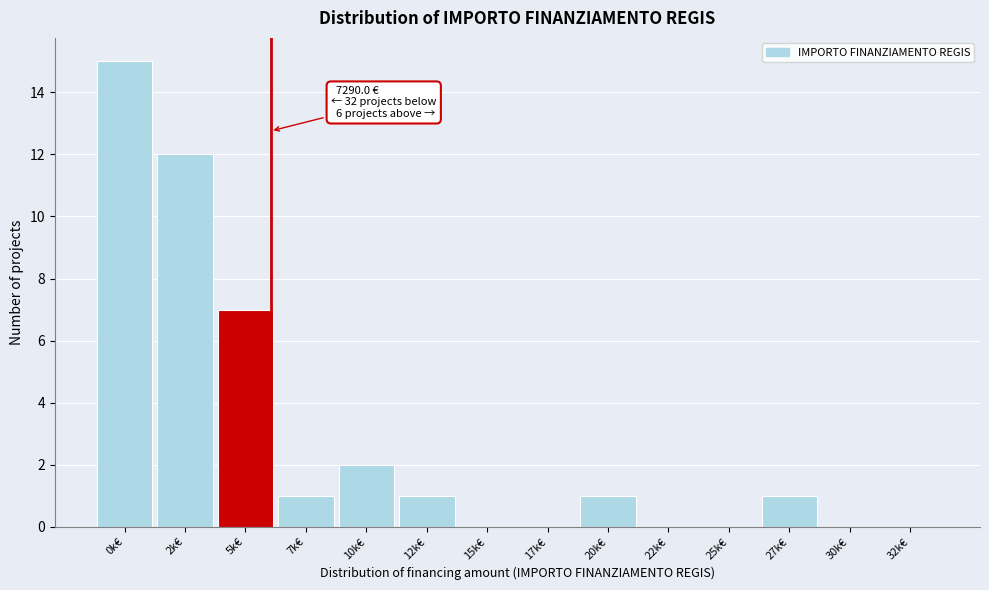

Reading left to right, extract all data points from this chart.

0k€=15	2k€=12	5k€=7	7k€=1	10k€=2	12k€=1	15k€=0	17k€=0	20k€=1	22k€=0	25k€=0	27k€=1	30k€=0	32k€=0